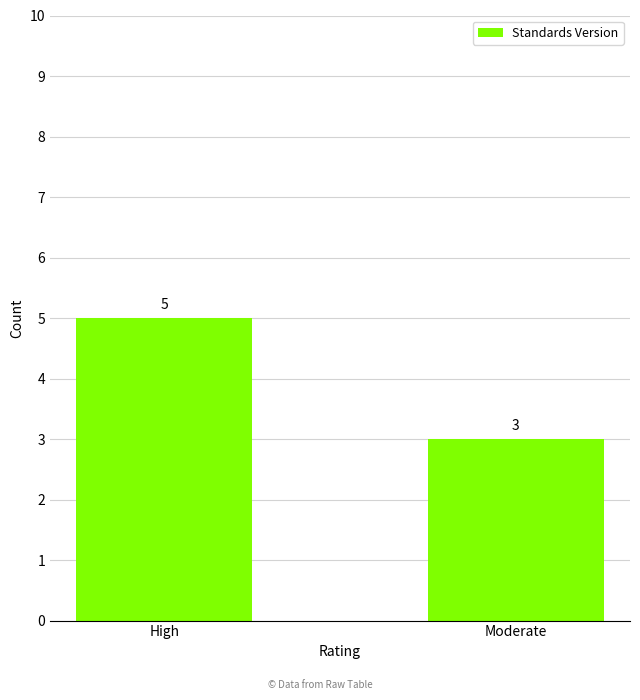

True or false: the data shows 1 at Moderate.

False